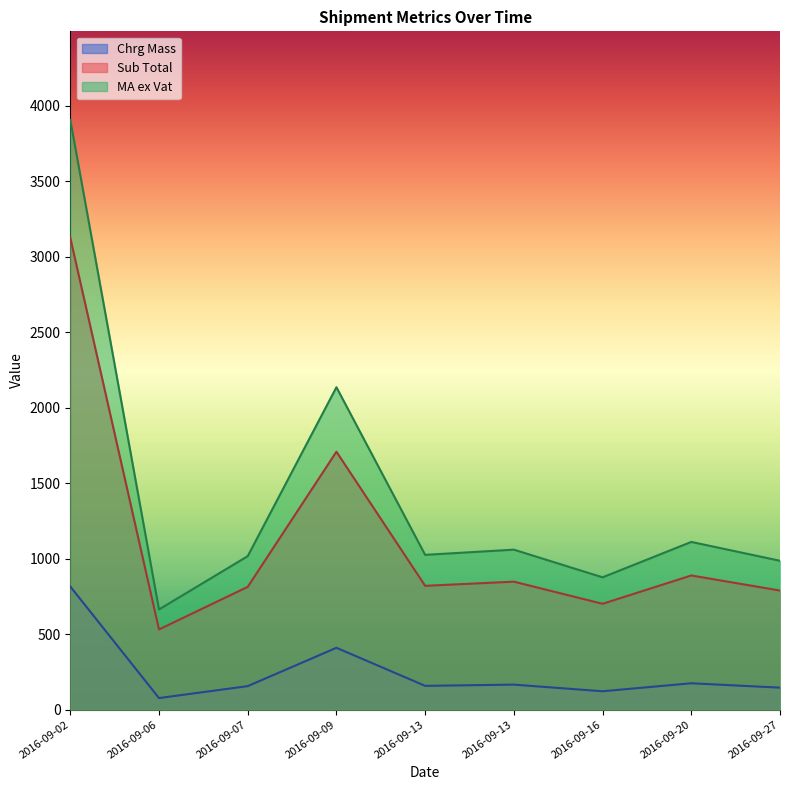

The MA ex Vat series shows 3906.6 at 2016-09-02. True or false?

True